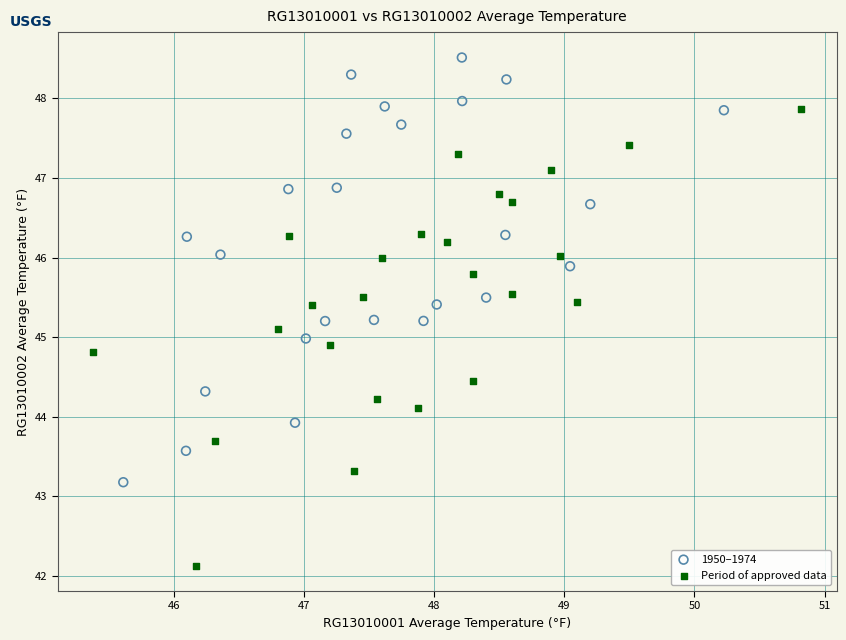

Which series reaches the minimum Y coordinate?

Period of approved data